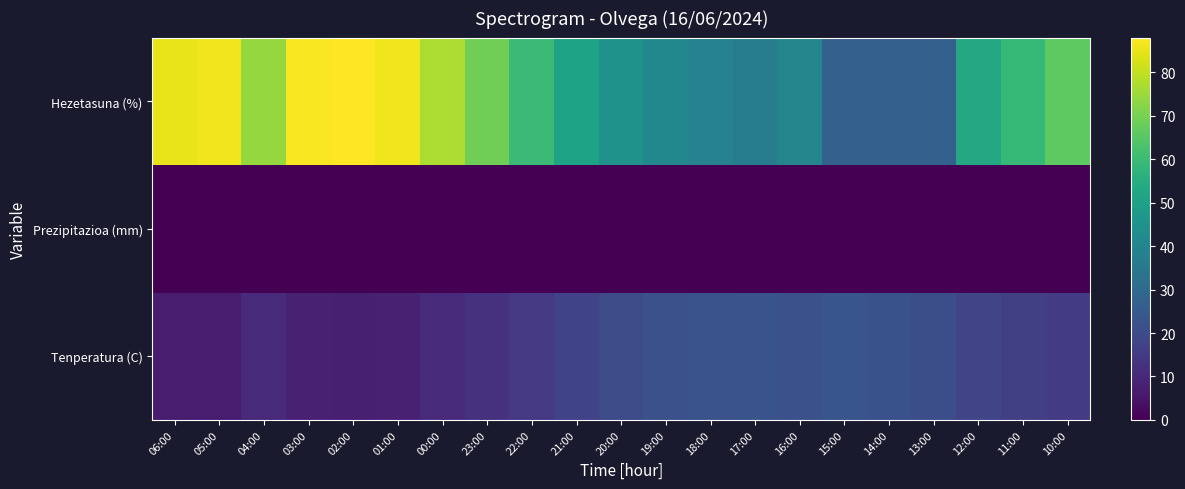

Rank the series by their average value, from highest to lowest.

Hezetasuna (%), Tenperatura (C), Prezipitazioa (mm)